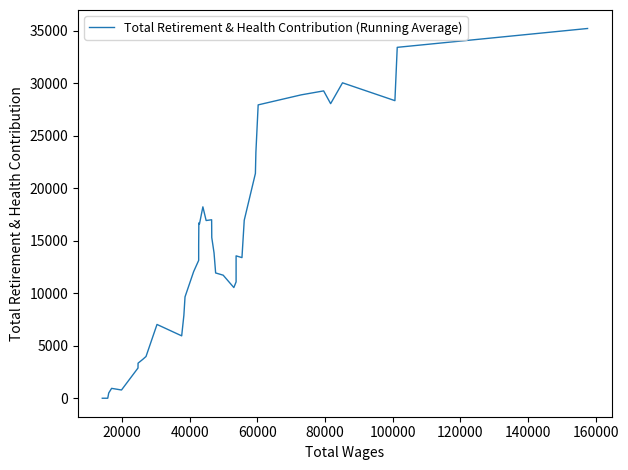

What is the difference between the maximum and minimum values?

35217.6